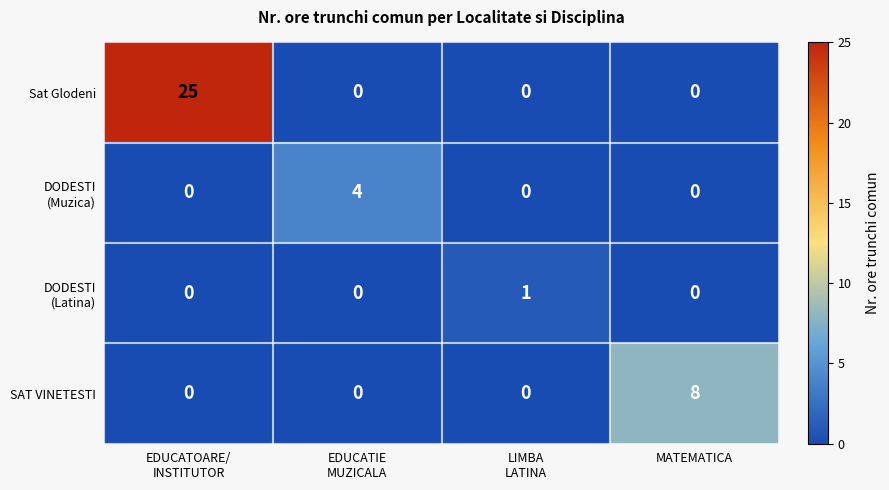

Which series has the largest total across all categories?

Sat Glodeni